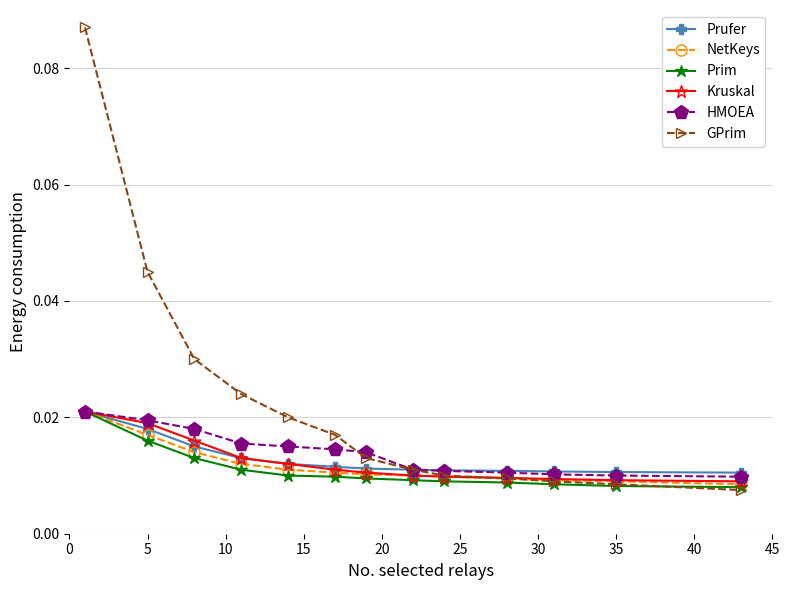

Which series has the widest spread of values?

GPrim